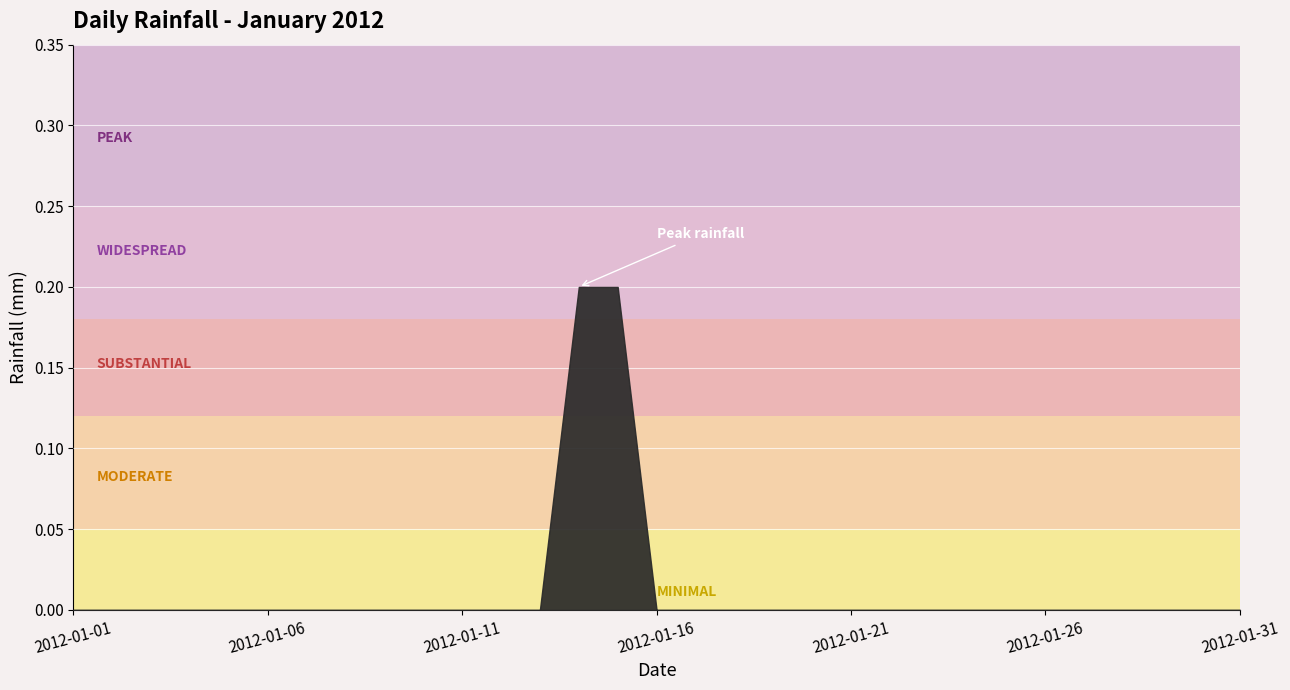

True or false: the data shows 0.1 at 2012-01-13.

False